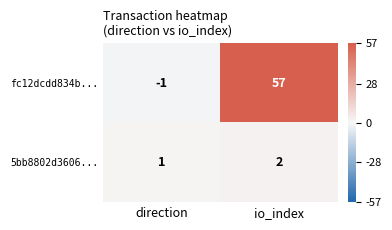

Count the number of categories in the chart.

2